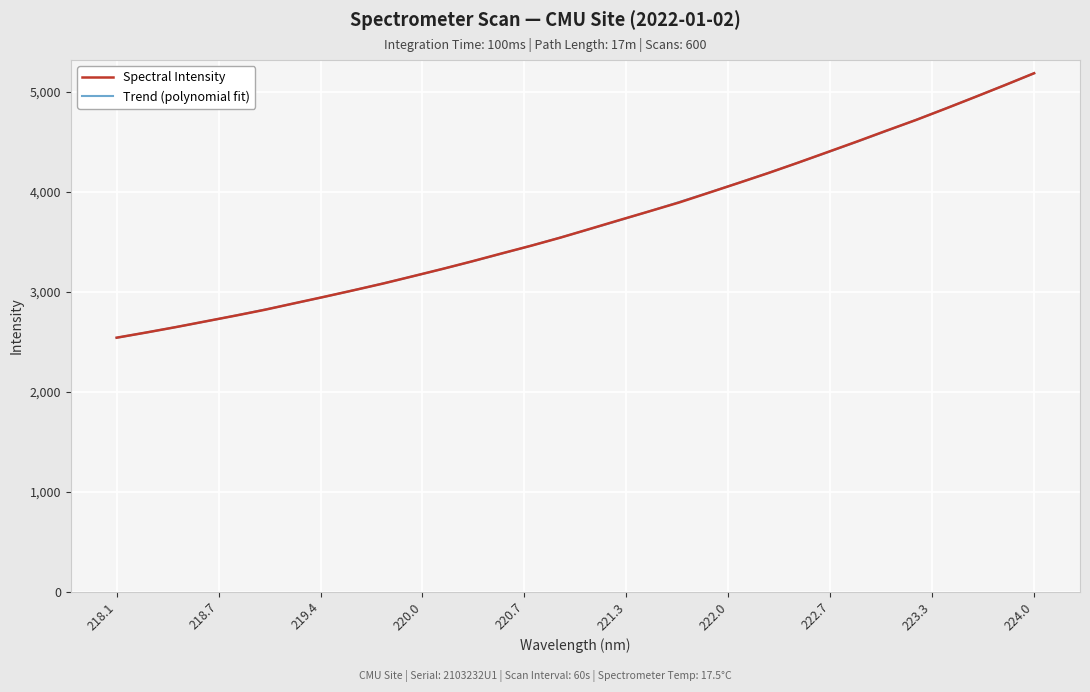

What is the average value?

3686.3